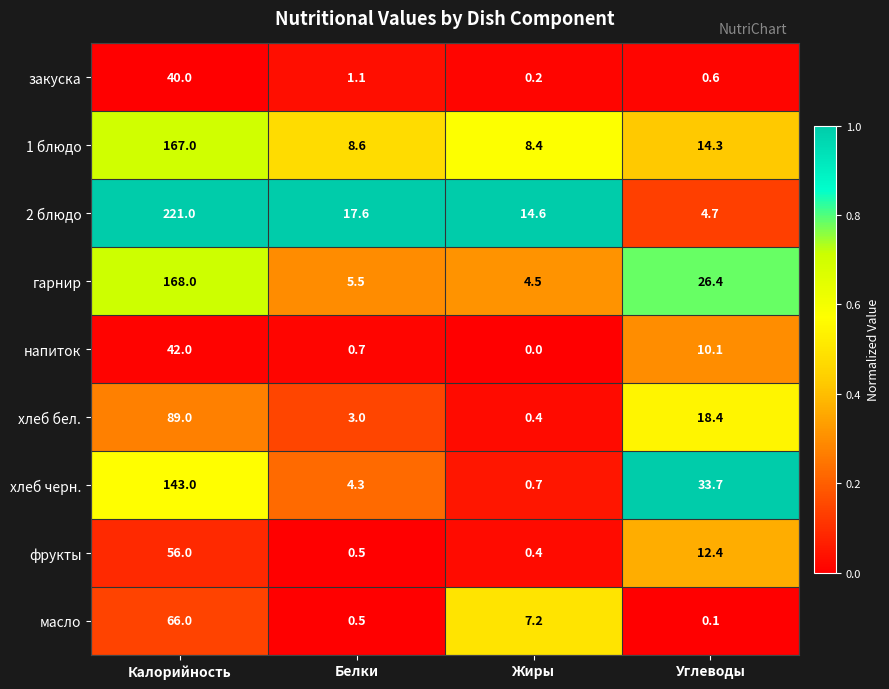

What is the total value across all series at Углеводы?

120.7